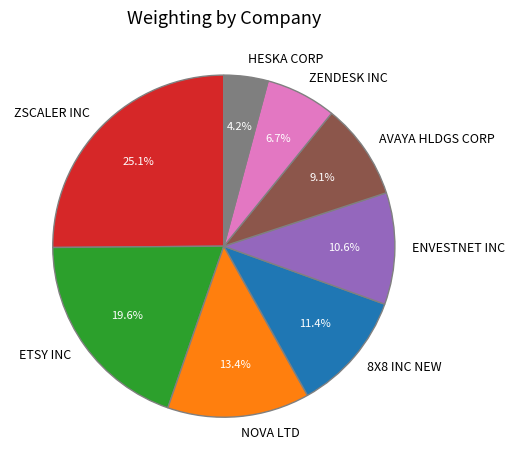

True or false: ETSY INC accounts for 20% of the total.

True